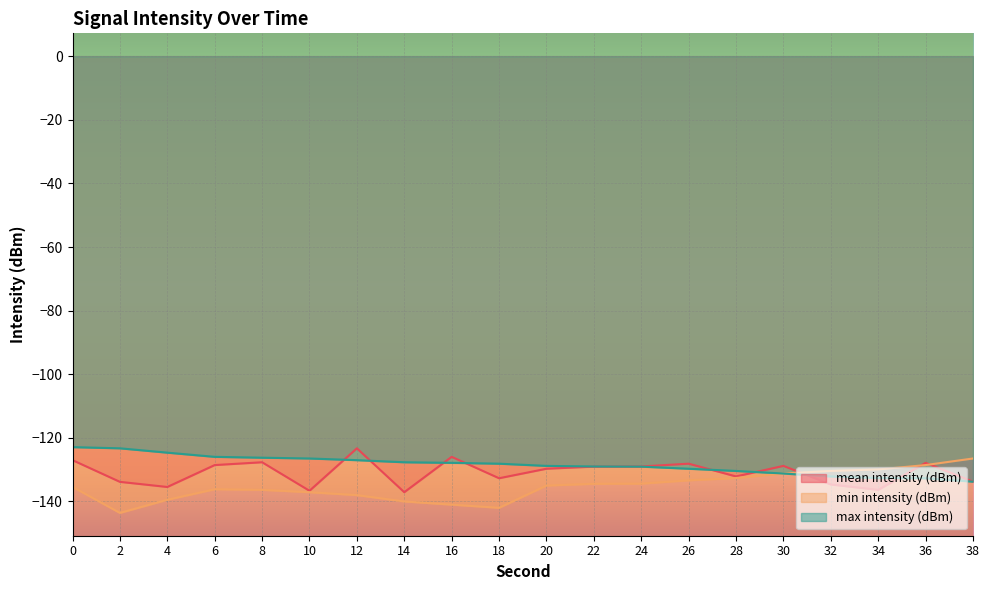

Read the min intensity (dBm) value at 2.

-143.6